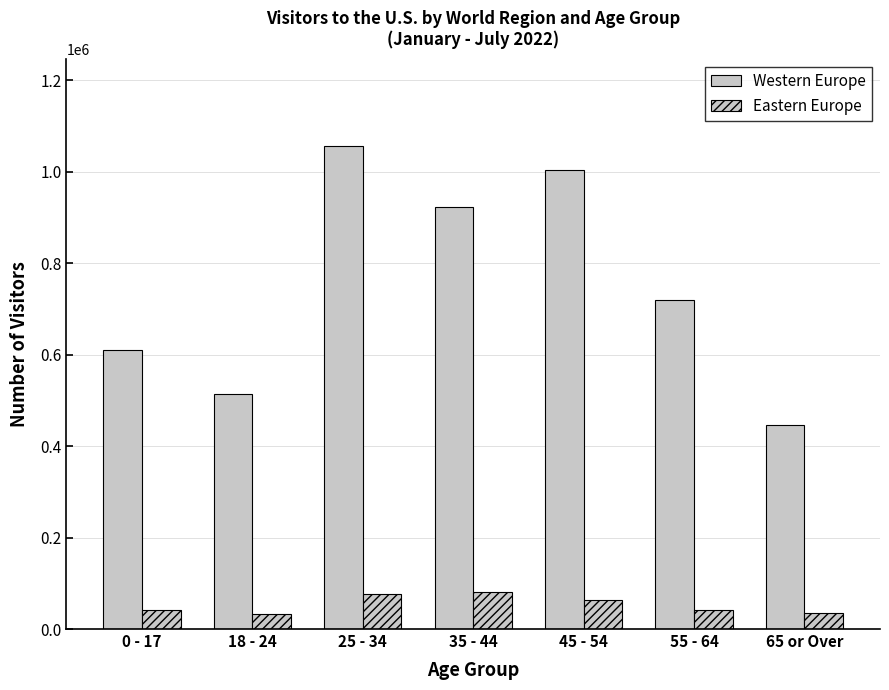

What is the label of the 2nd bar from the left?

18 - 24